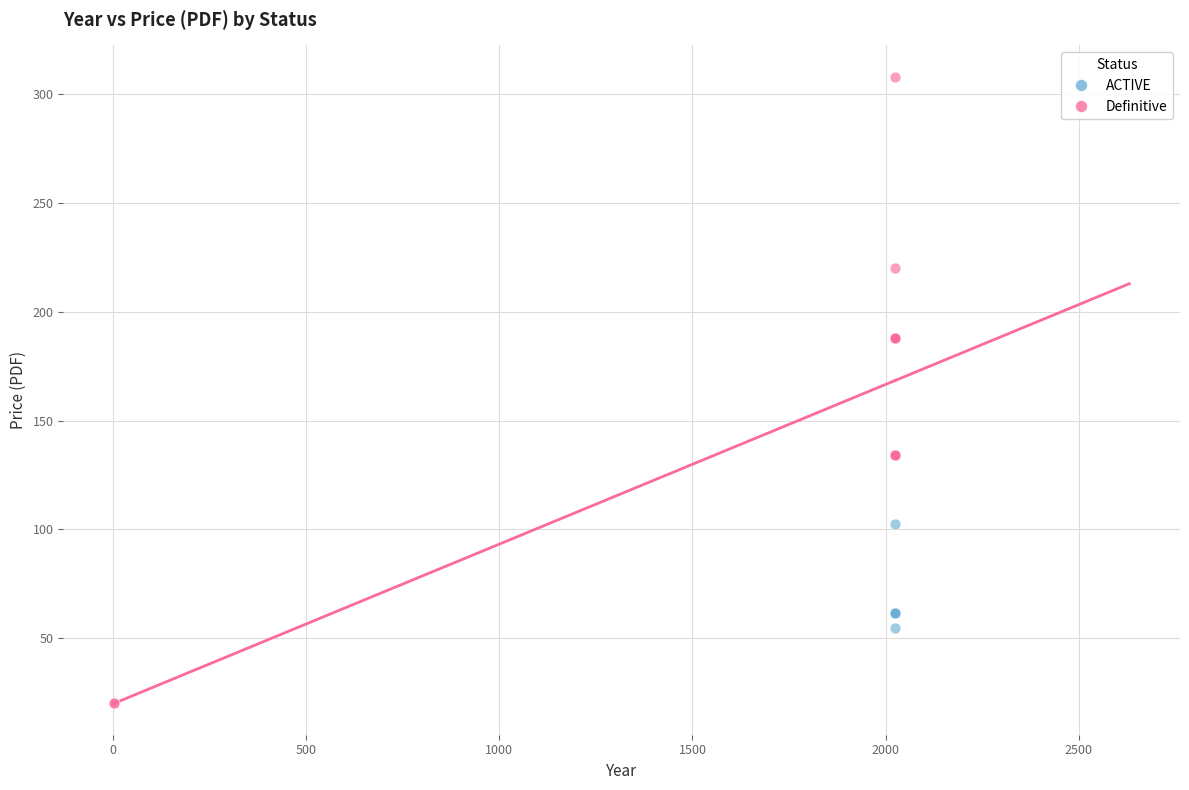

Which series has the widest spread of Y values?

Definitive